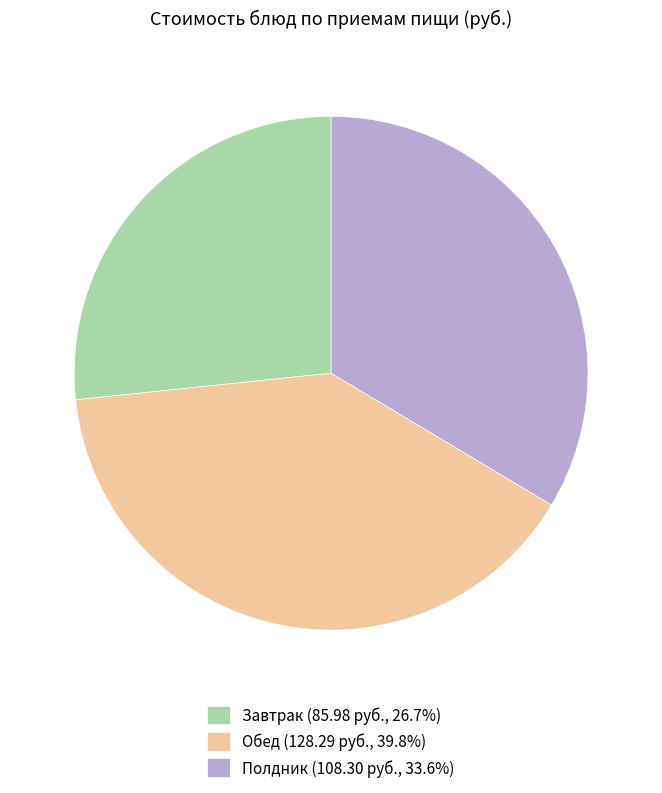

Do Полдник (108.30 руб., 33.6%) and Завтрак (85.98 руб., 26.7%) together represent more than half of the pie?

Yes